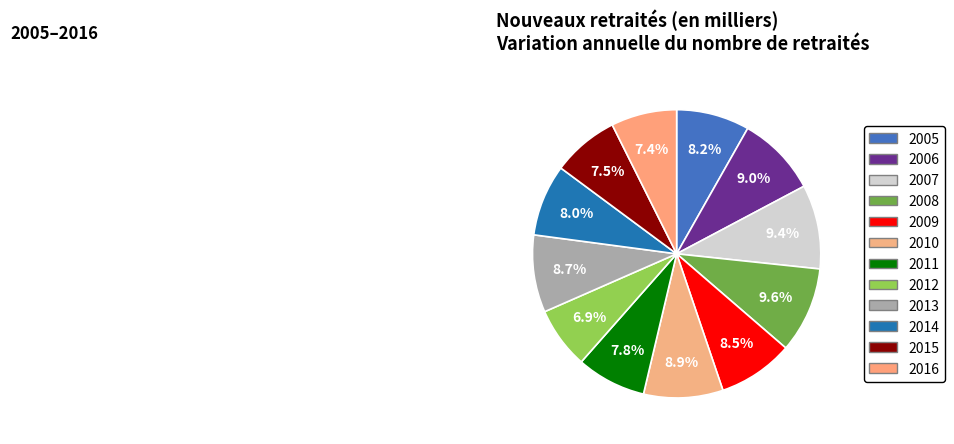

How many slices are in this pie chart?

12